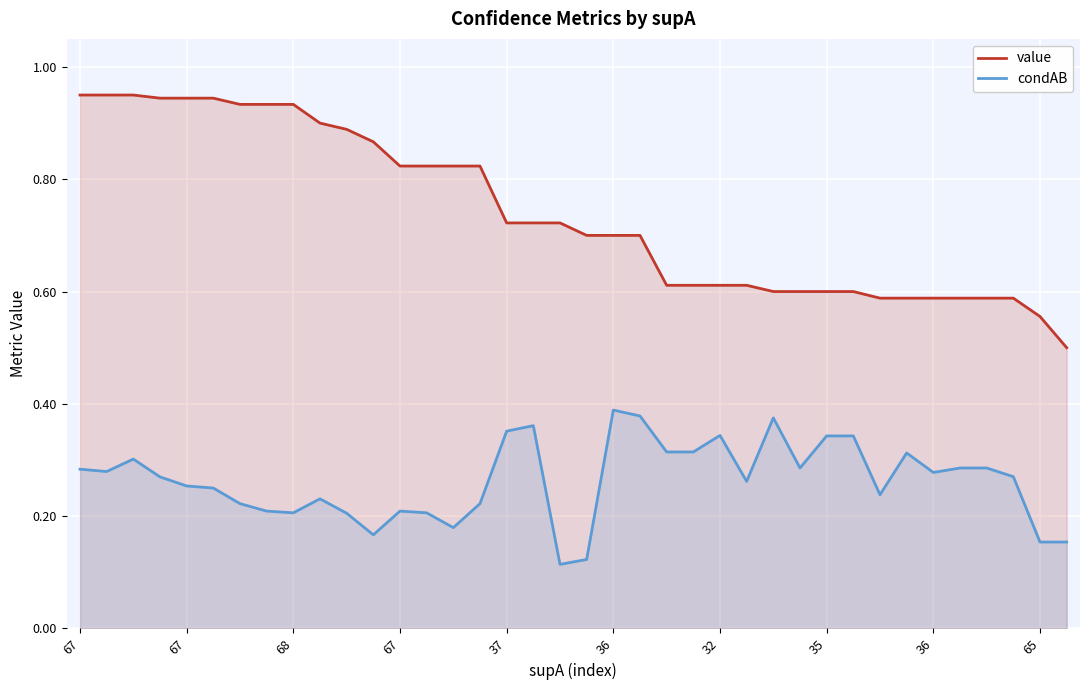

How many series are shown in this chart?

2